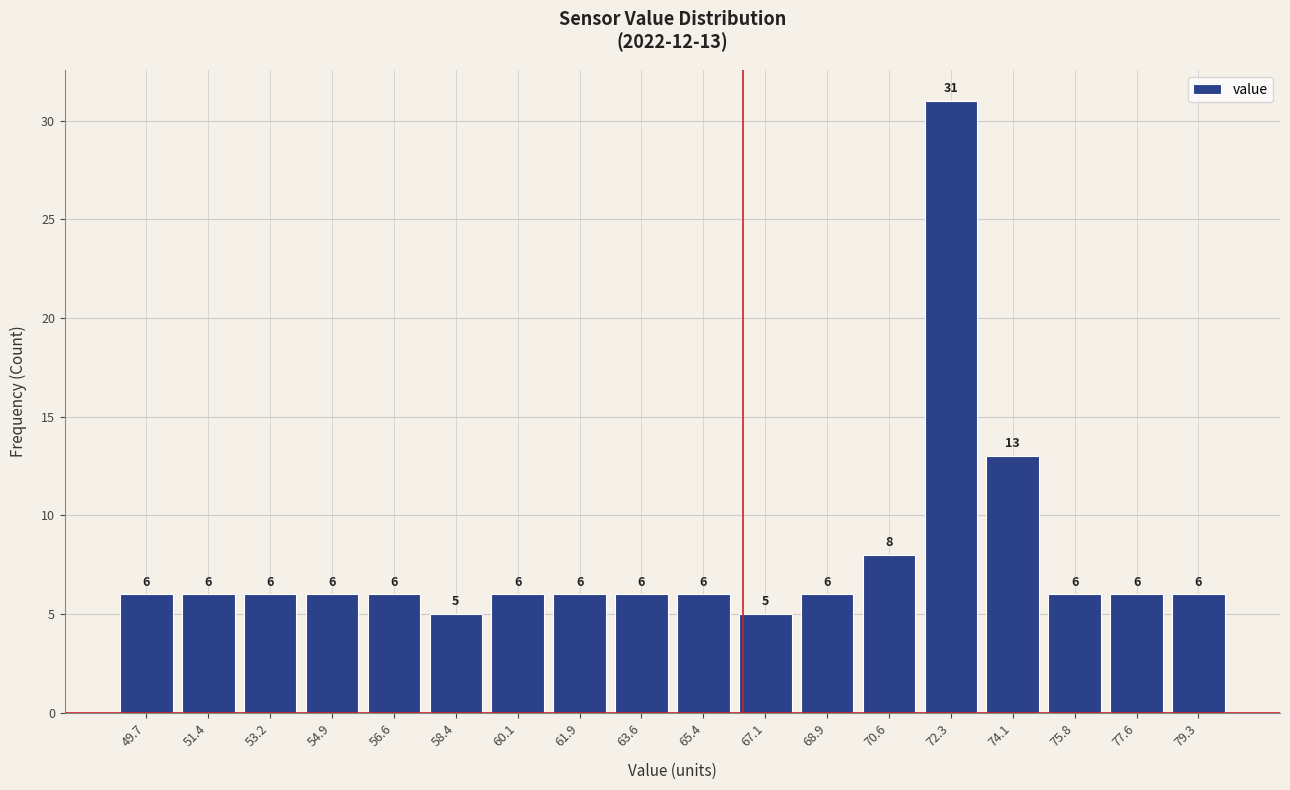

Over which range of the x-axis is the bar tallest?

71.4 to 73.2